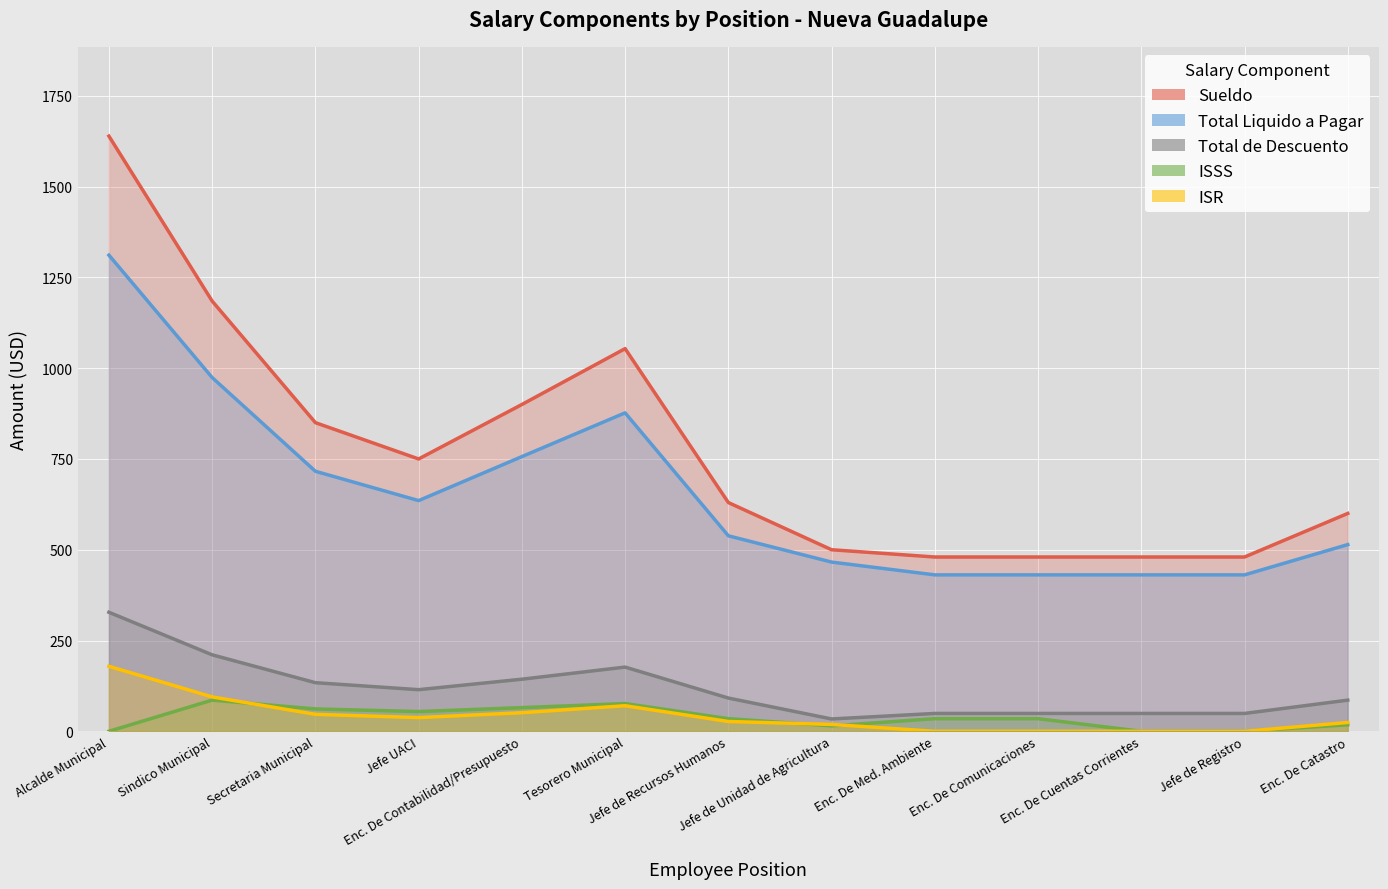

What is the highest value of the Total Liquido a Pagar series?

1311.3